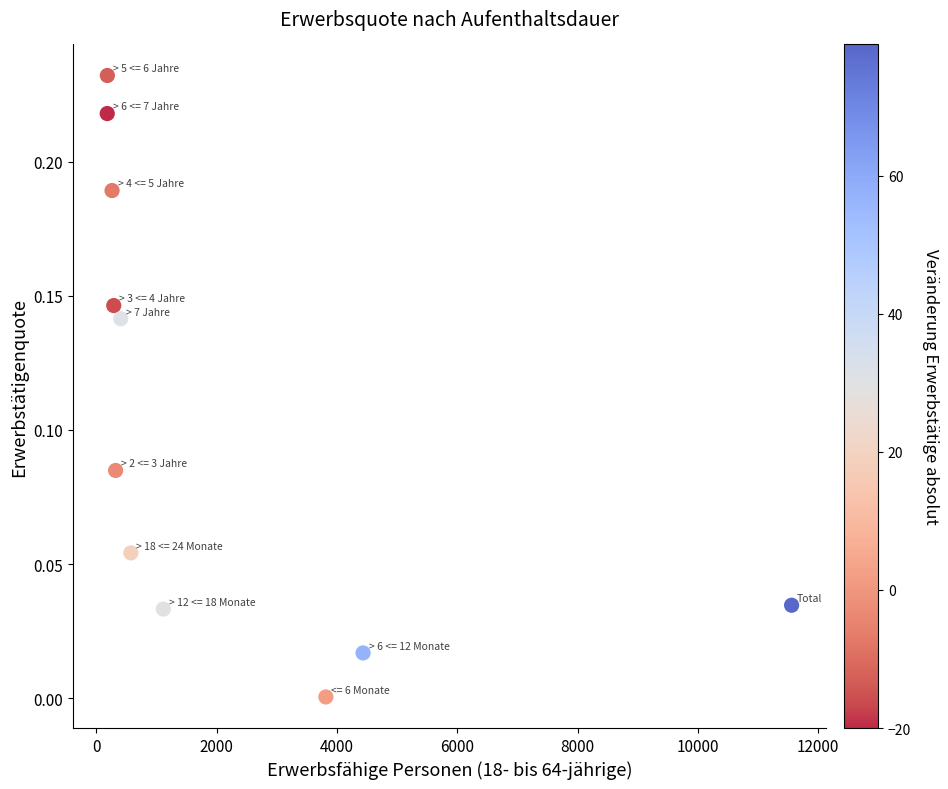

What is the average X value?

2101.1